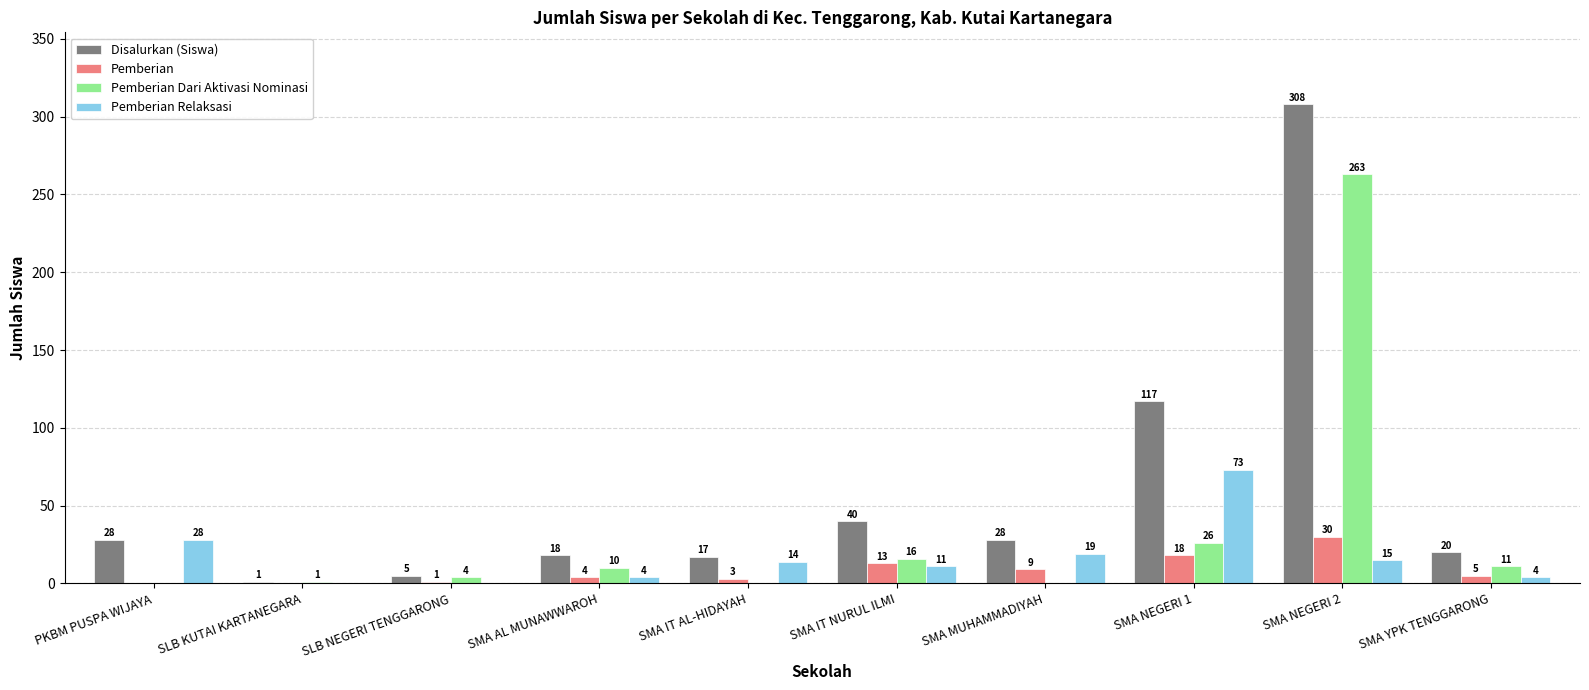

Which category has the highest value in the Pemberian Dari Aktivasi Nominasi series?

SMA NEGERI 2